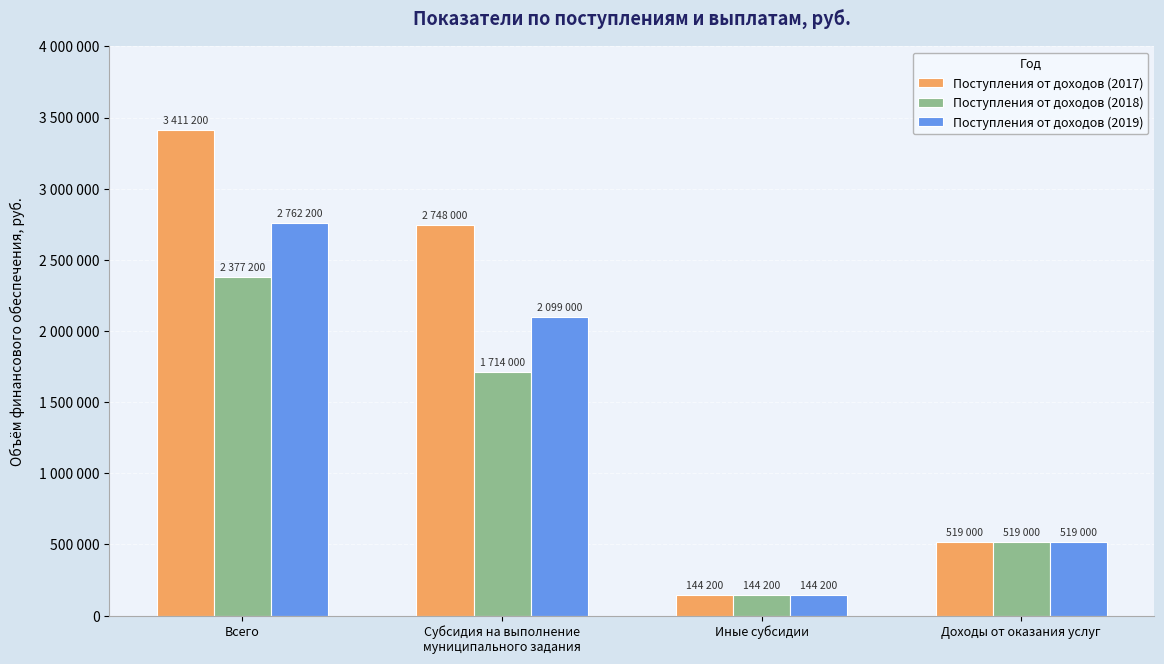

Between Субсидия на выполнение
муниципального задания and Иные субсидии, which series saw the biggest shift?

Поступления от доходов (2017)